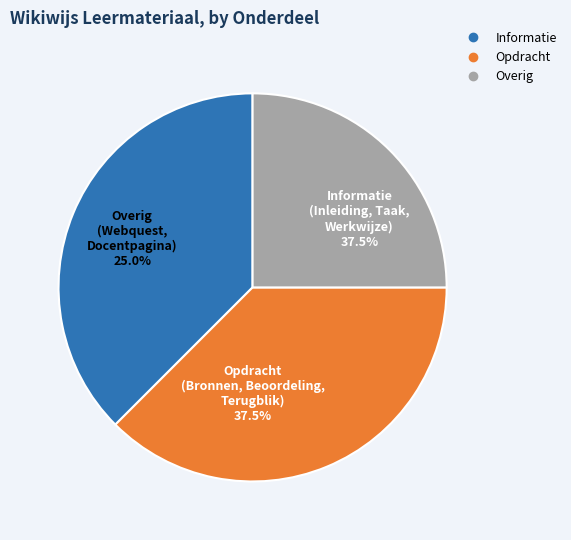

Does any single category account for the majority?

No